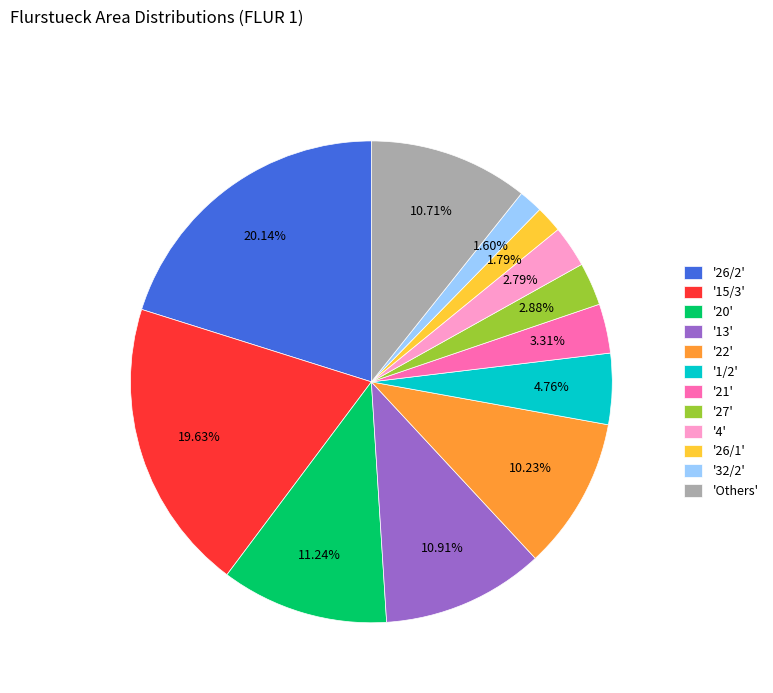

Does '1/2' account for over 50% of the chart?

No